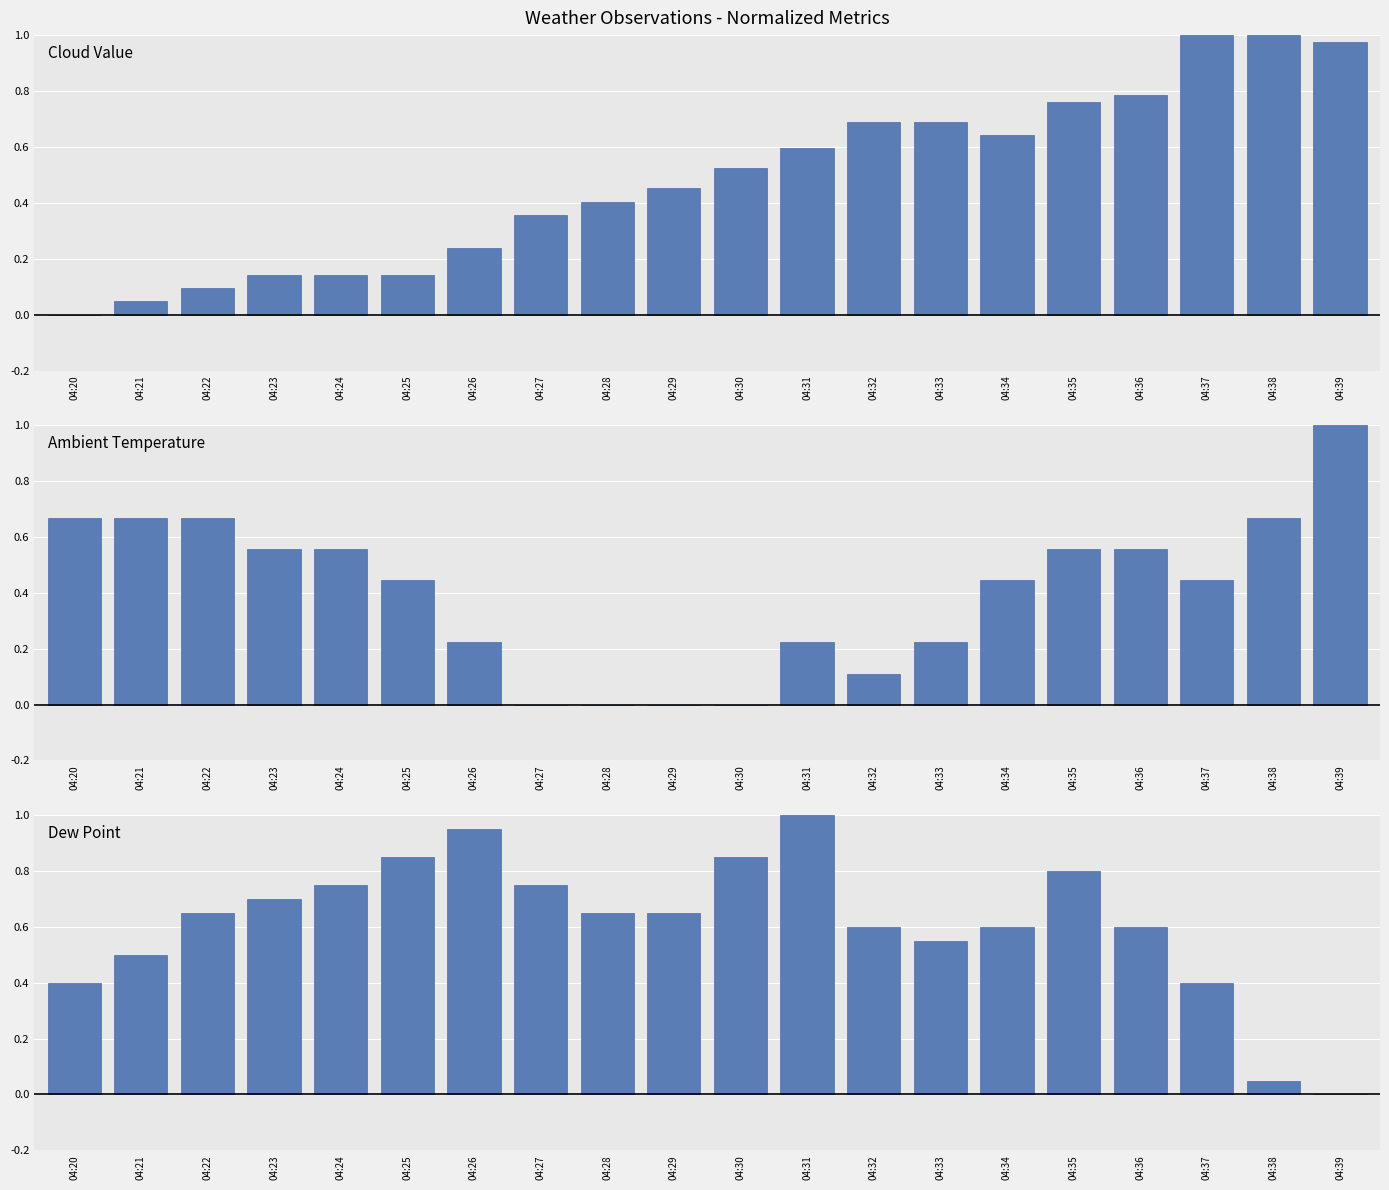

How many Ambient Temperature values are between 0 and 1?

20